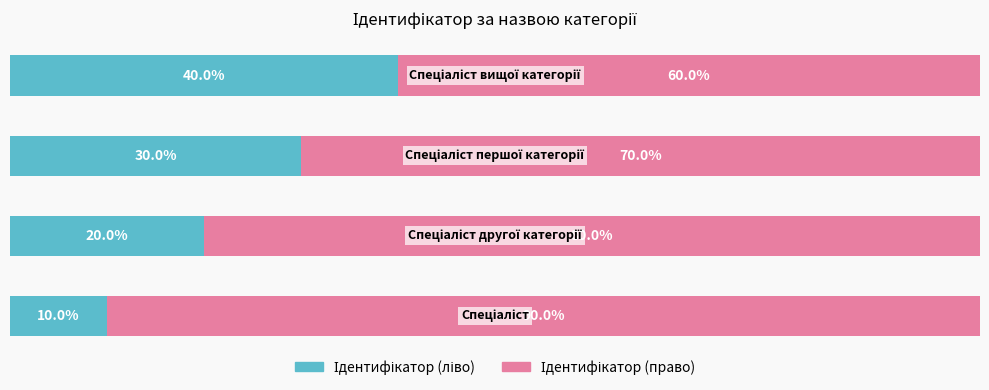

What is the difference between the second highest and second lowest values in the Ідентифікатор (право) series?

10